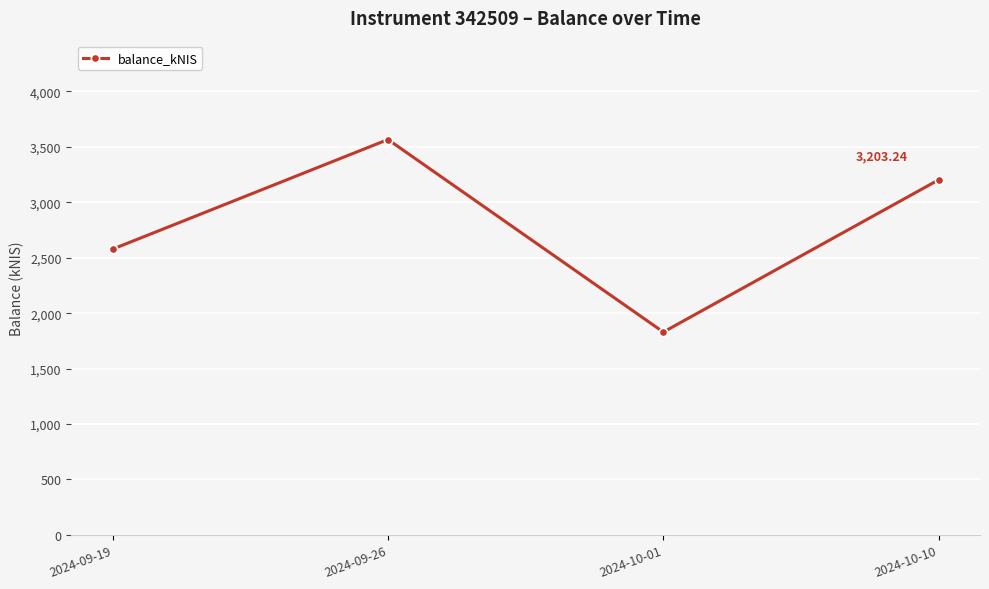

What is the difference between the second highest and minimum values?

1373.5